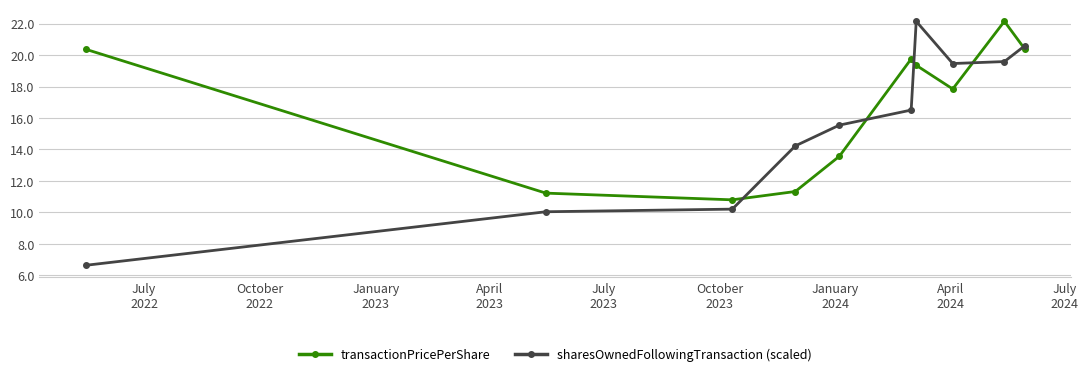

At how many categories does at least one series exceed 9?

10